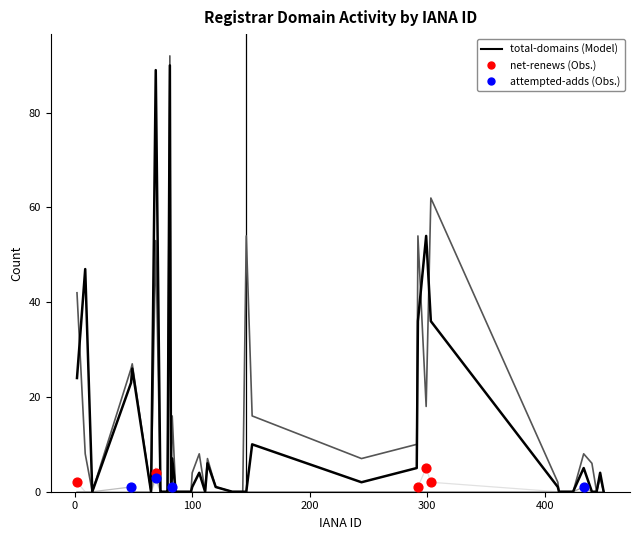

How many lines are shown in the chart?

6